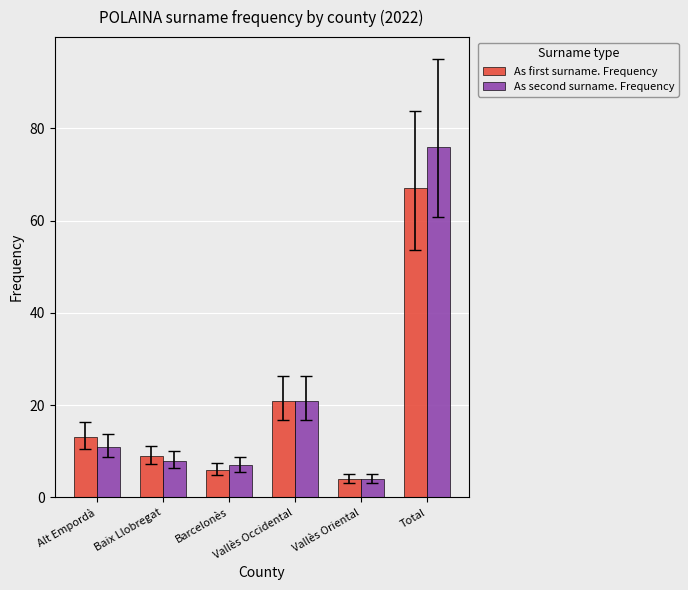

Reading left to right, transcribe all the data shown in this chart.

As first surname. Frequency: 13	9	6	21	4	67
As second surname. Frequency: 11	8	7	21	4	76